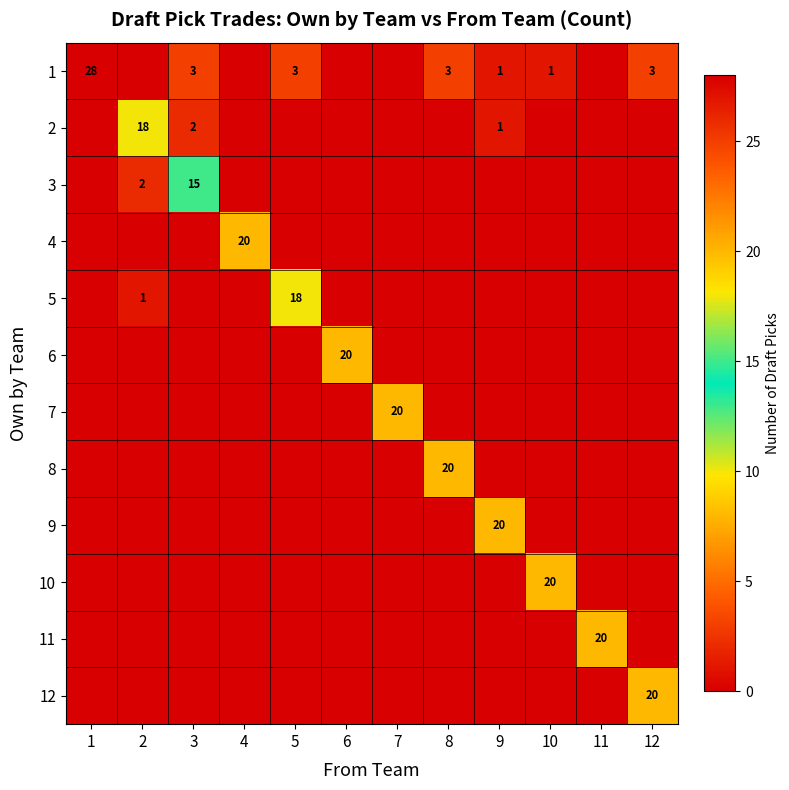

The 3 series shows 2 at 2. True or false?

True